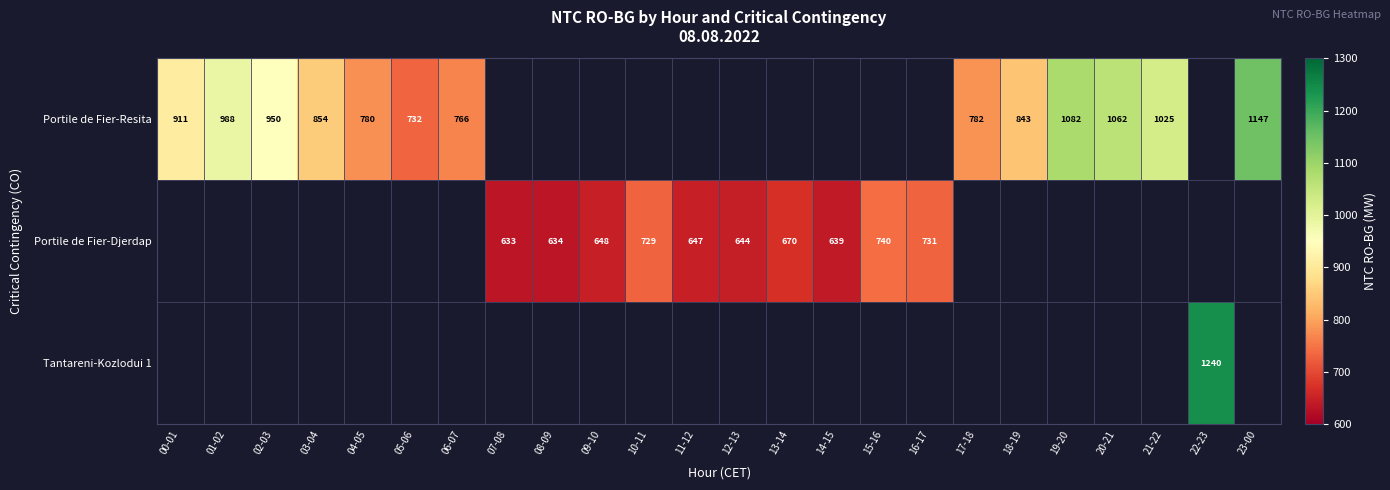

True or false: Portile de Fier-Djerdap has a value of 670 at 13-14.

True